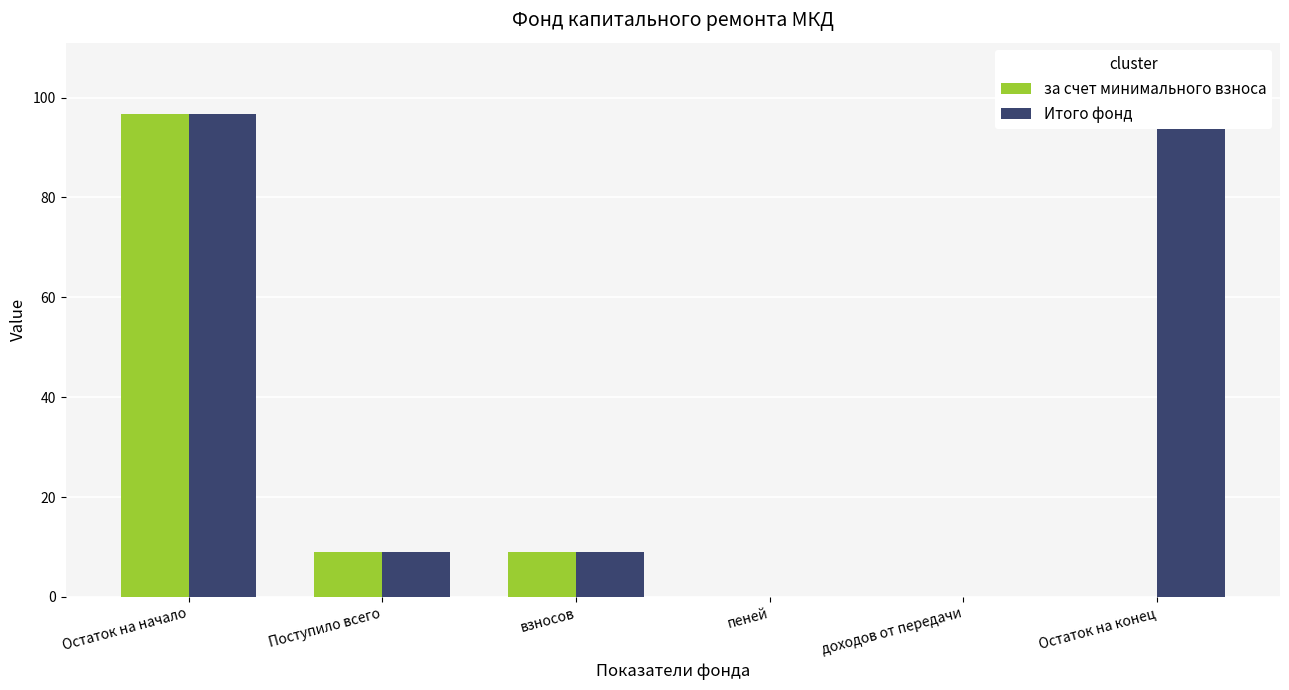

How many values in the за счет минимального взноса series exceed 9?

3